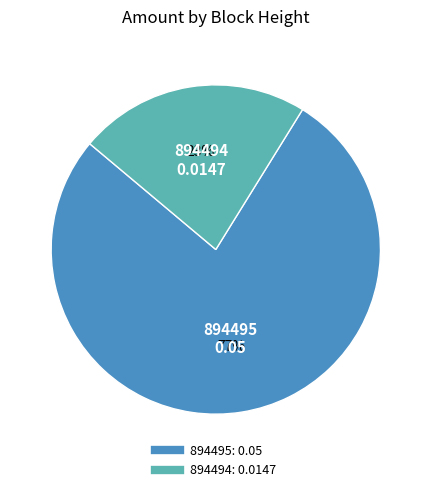

To the nearest percent, what portion does 894495 represent?

77%